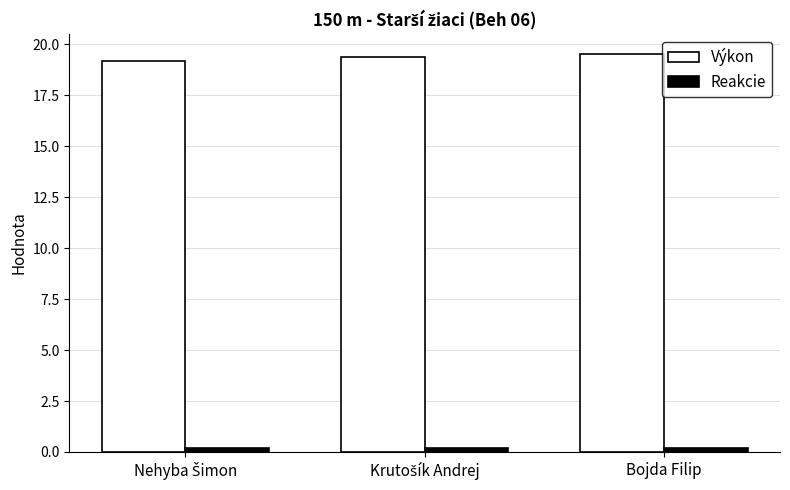

At how many categories does at least one series exceed 13?

3